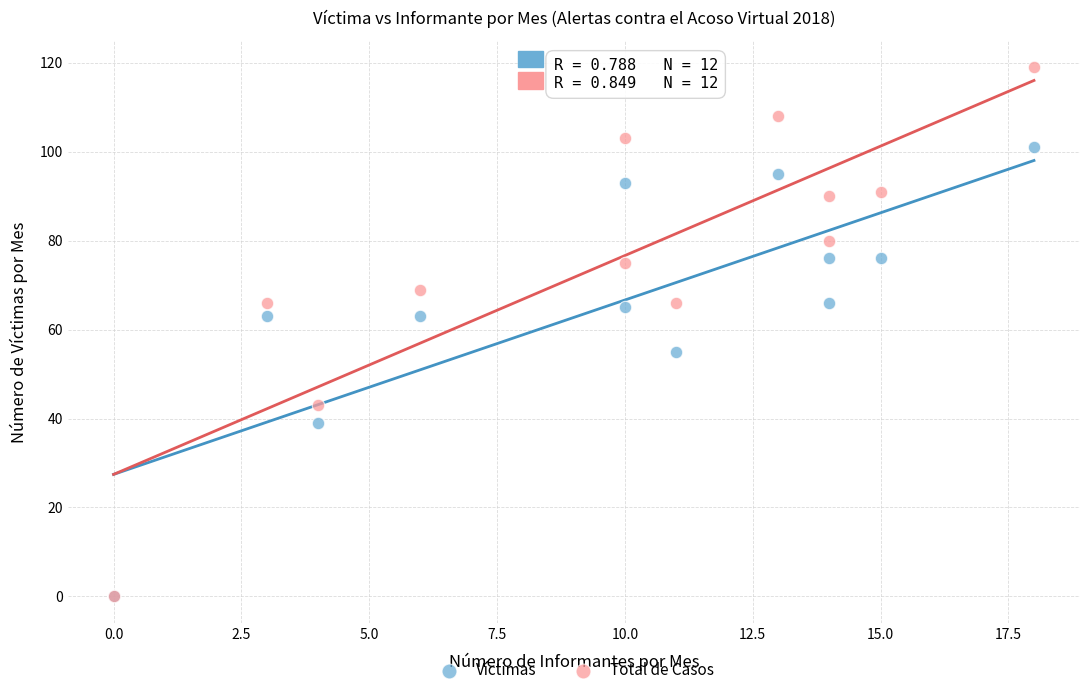

In the Víctimas series, what Y value is closest to 50?

55